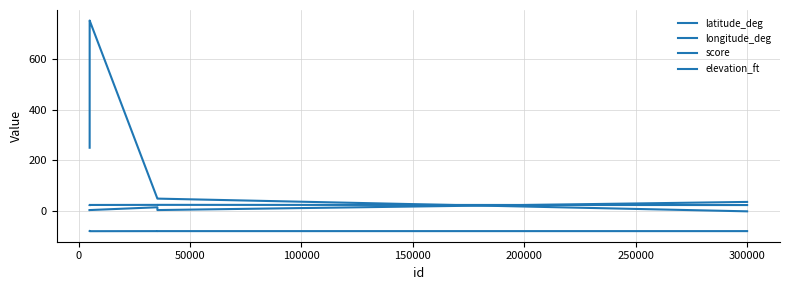

What is the highest value of the score series?

750.0